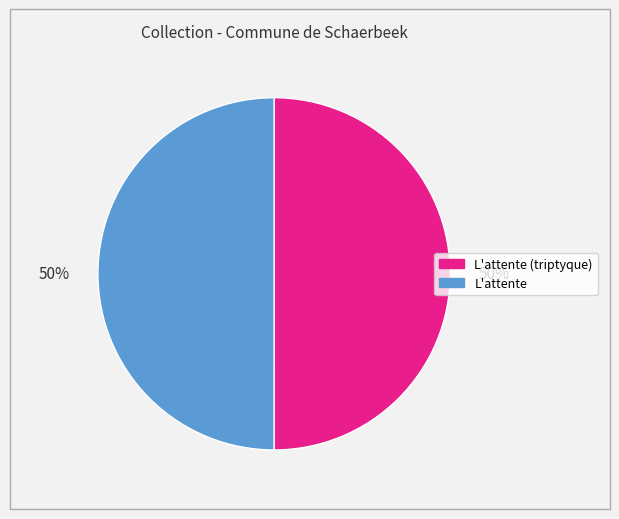

To the nearest percent, what is the average slice percentage?

50%